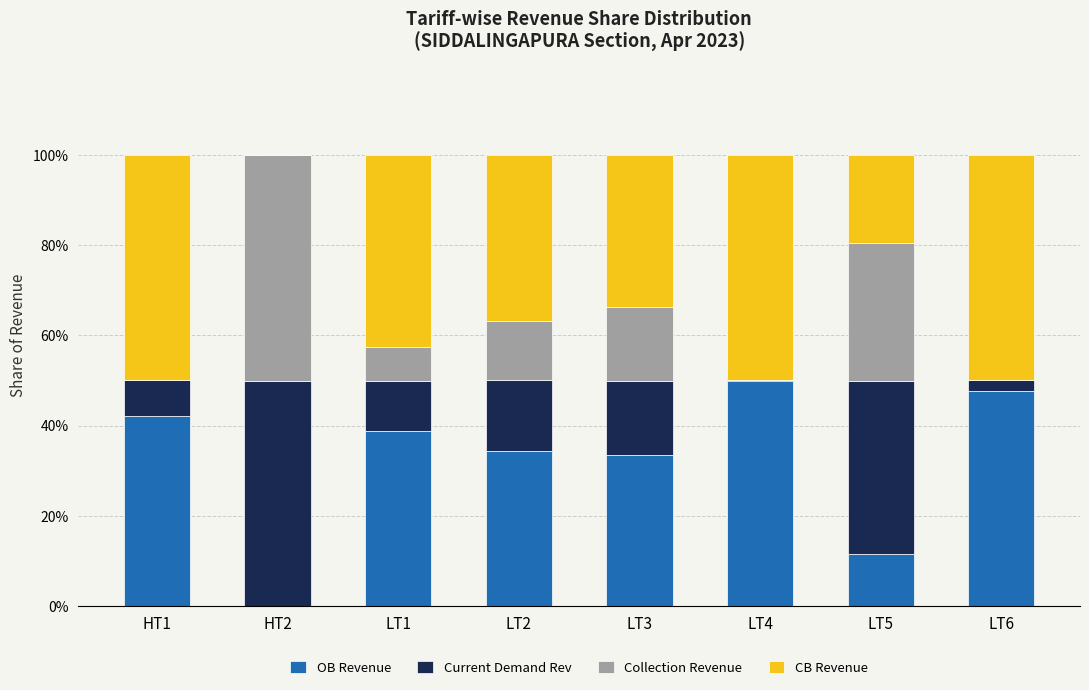

What is the total value across all series at HT1?

100.0